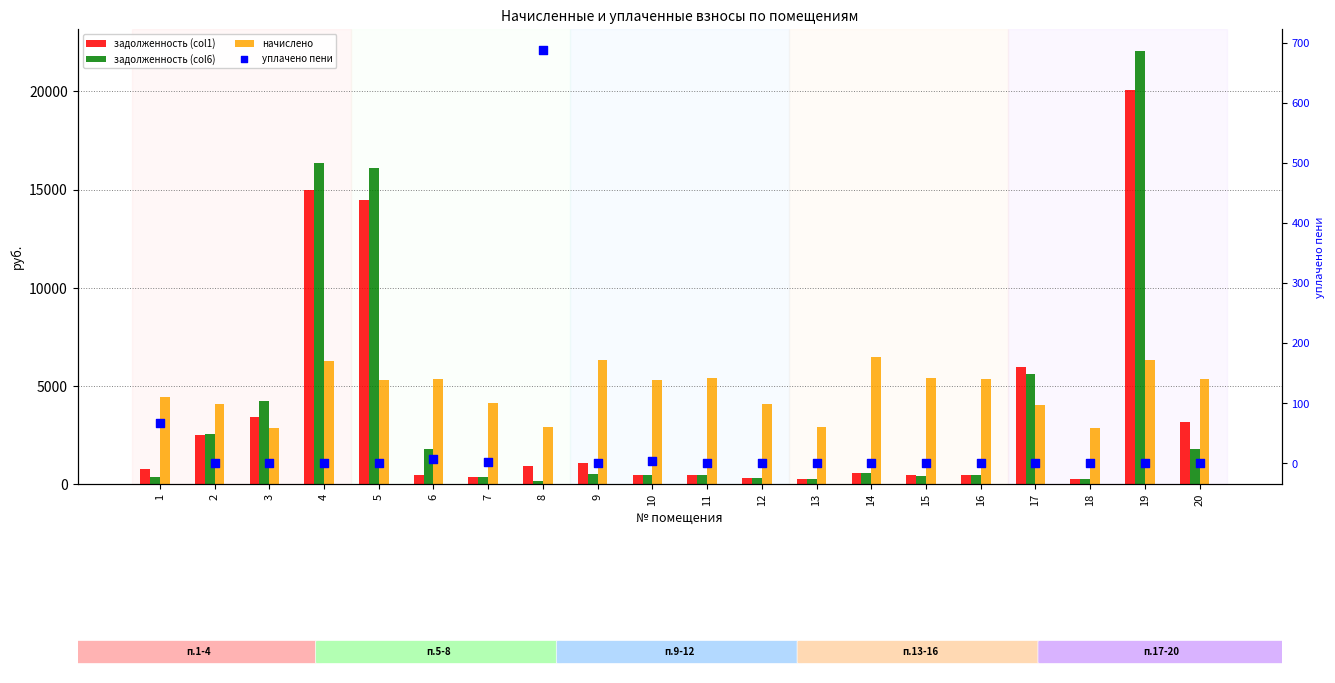

Which series has the widest spread of Y values?

задолженность (col6)